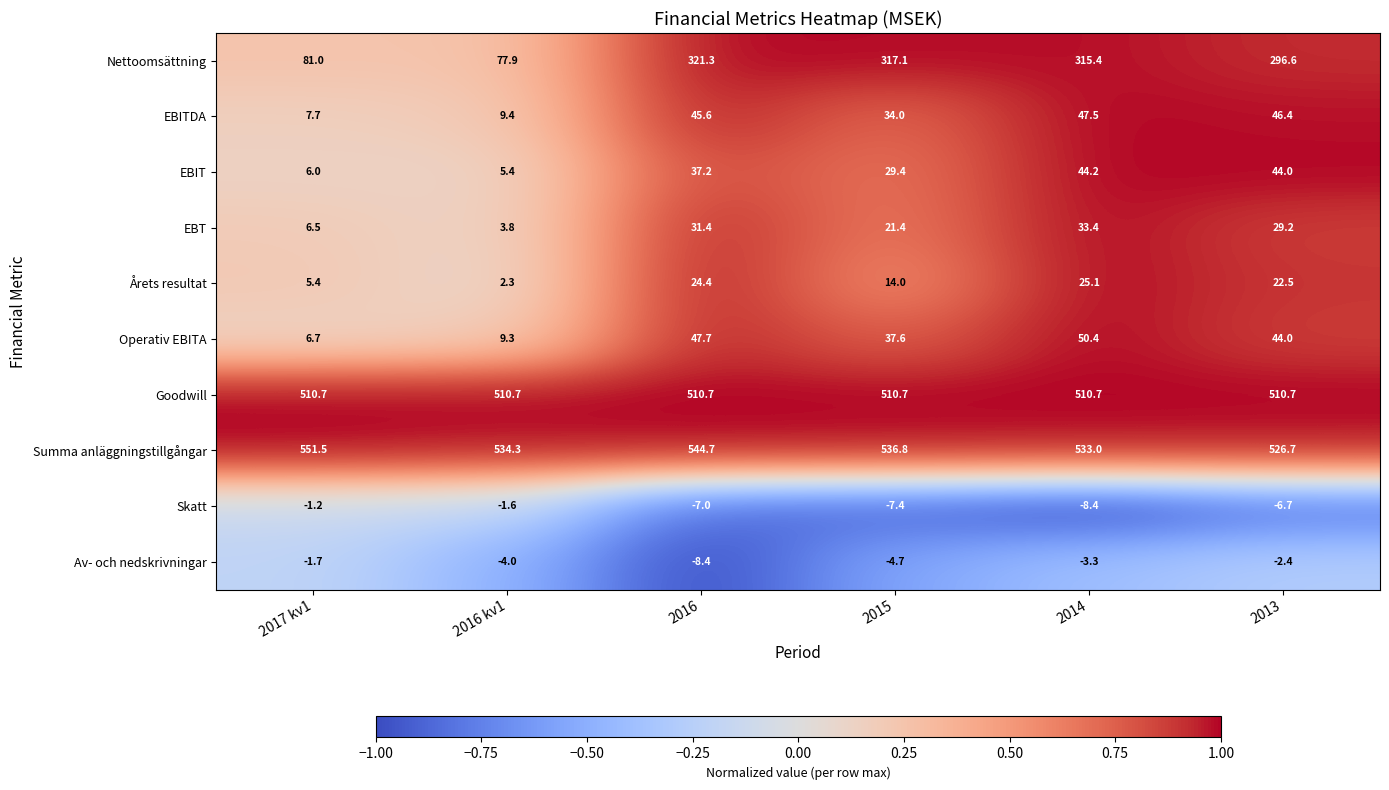

What is the difference between the EBITDA values at 2016 and 2015?

11.6